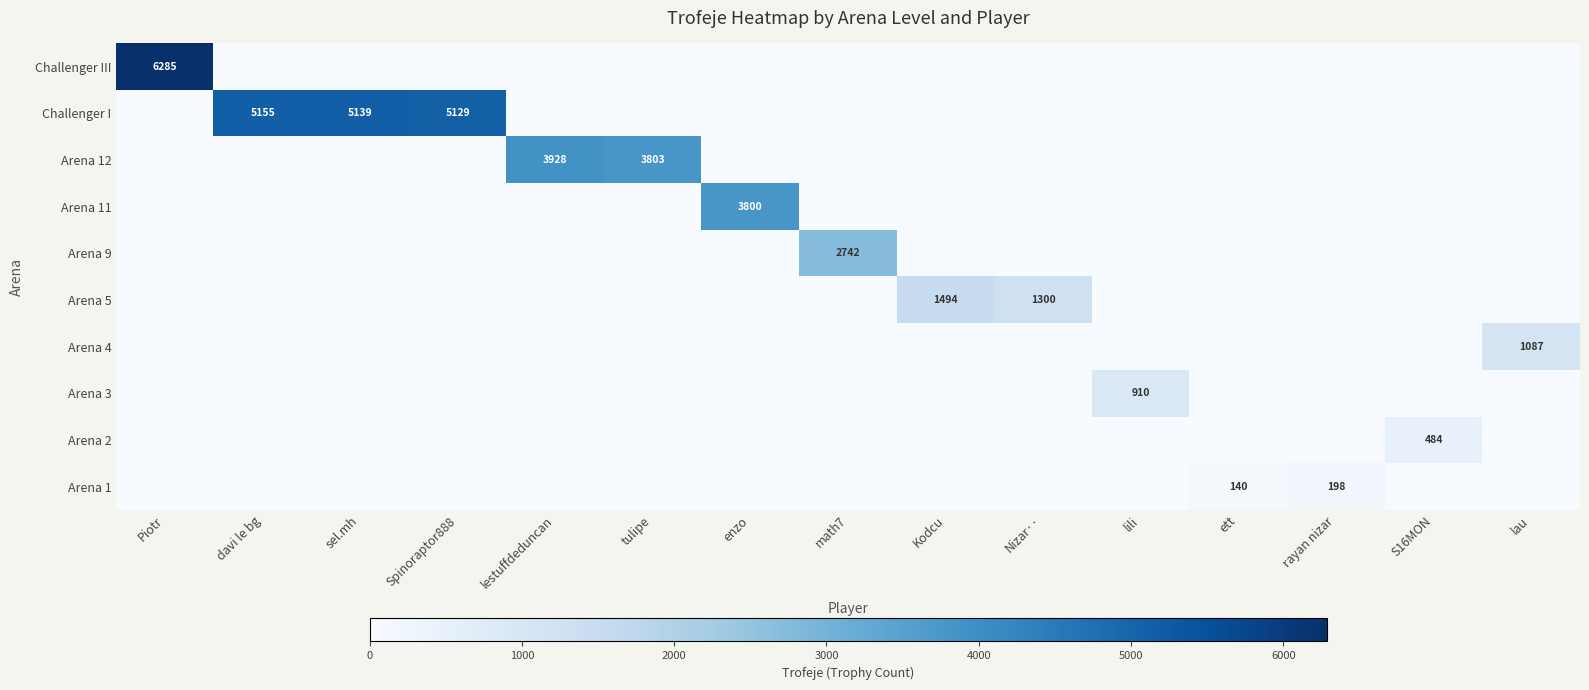

The Arena 1 series shows 258 at rayan nizar. True or false?

False